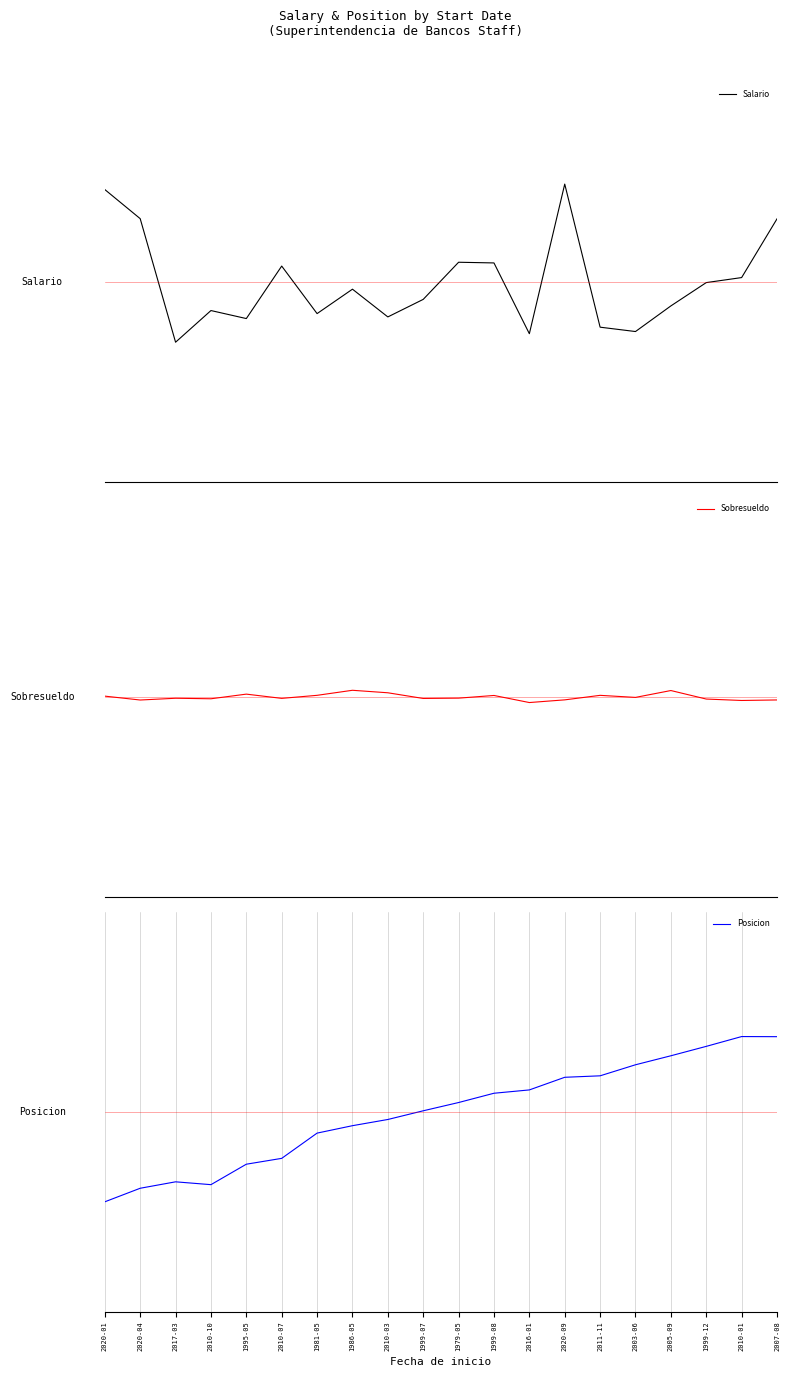

Between 1995-05 and 2016-01, which series saw the biggest shift?

Posicion